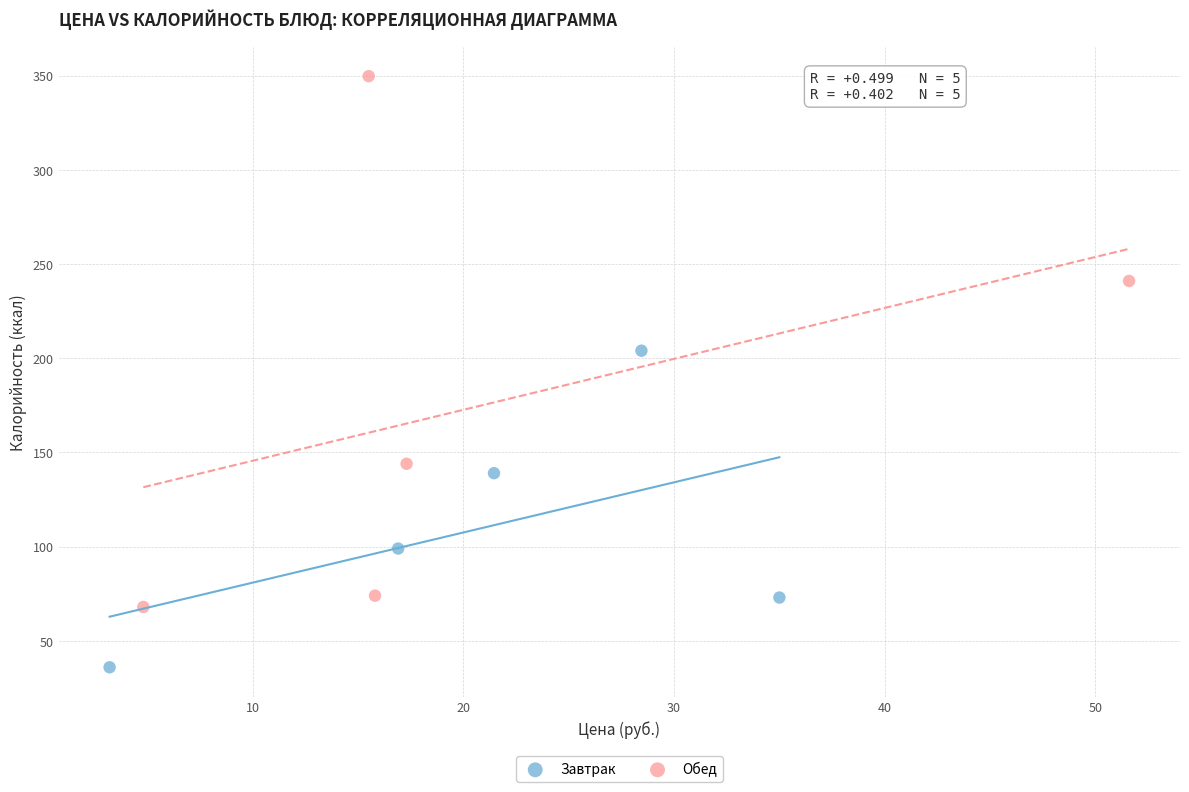

Which series has the largest Y range (max minus min)?

Обед